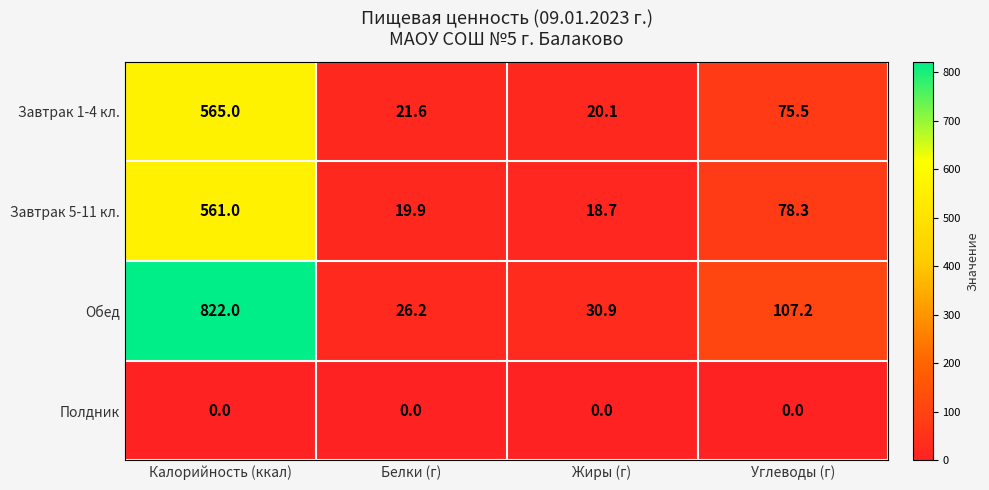

Is it true that Полдник equals 0.0 at Белки (г)?

True